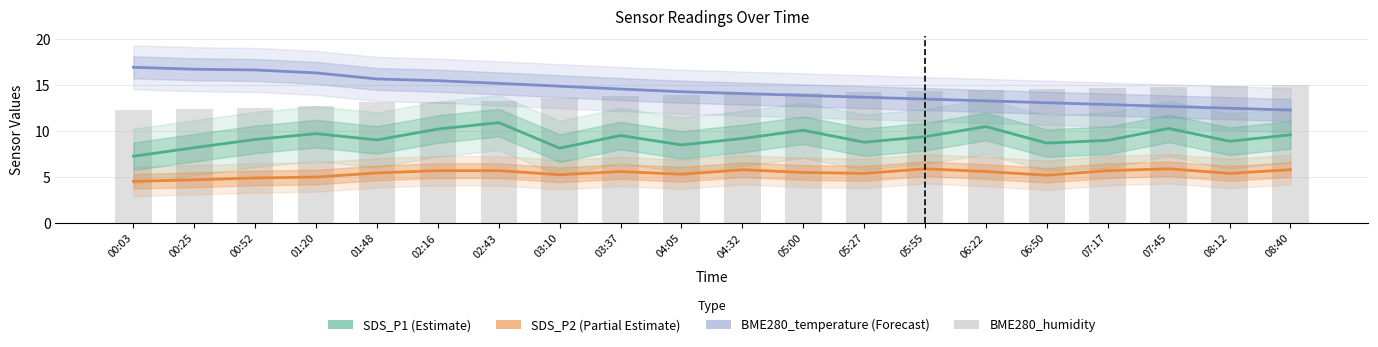

Reading left to right, what are all the values shown in this chart?

SDS_P1: 7.3	8.2	9.1	9.7	9.1	10.2	10.9	8.2	9.5	8.5	9.2	10.1	8.8	9.4	10.5	8.7	9.0	10.3	8.9	9.6
SDS_P2: 4.5	4.7	4.9	5.0	5.5	5.7	5.7	5.2	5.6	5.3	5.8	5.5	5.4	5.9	5.6	5.2	5.7	5.9	5.4	5.8
BME280_temperature: 17.0	16.8	16.7	16.4	15.7	15.5	15.2	14.9	14.6	14.3	14.1	13.9	13.7	13.5	13.3	13.1	12.9	12.7	12.5	12.3
BME280_humidity: 12.3	12.4	12.5	12.7	13.2	13.1	13.2	13.6	13.8	13.9	14.0	14.1	14.2	14.3	14.5	14.6	14.7	14.8	14.9	15.0